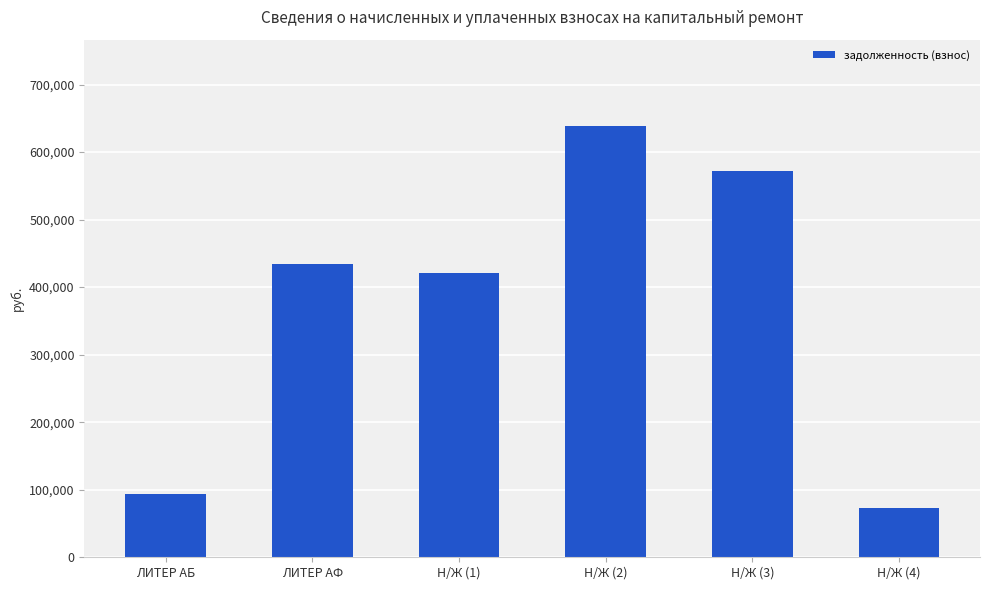

Does the chart contain any negative values?

No